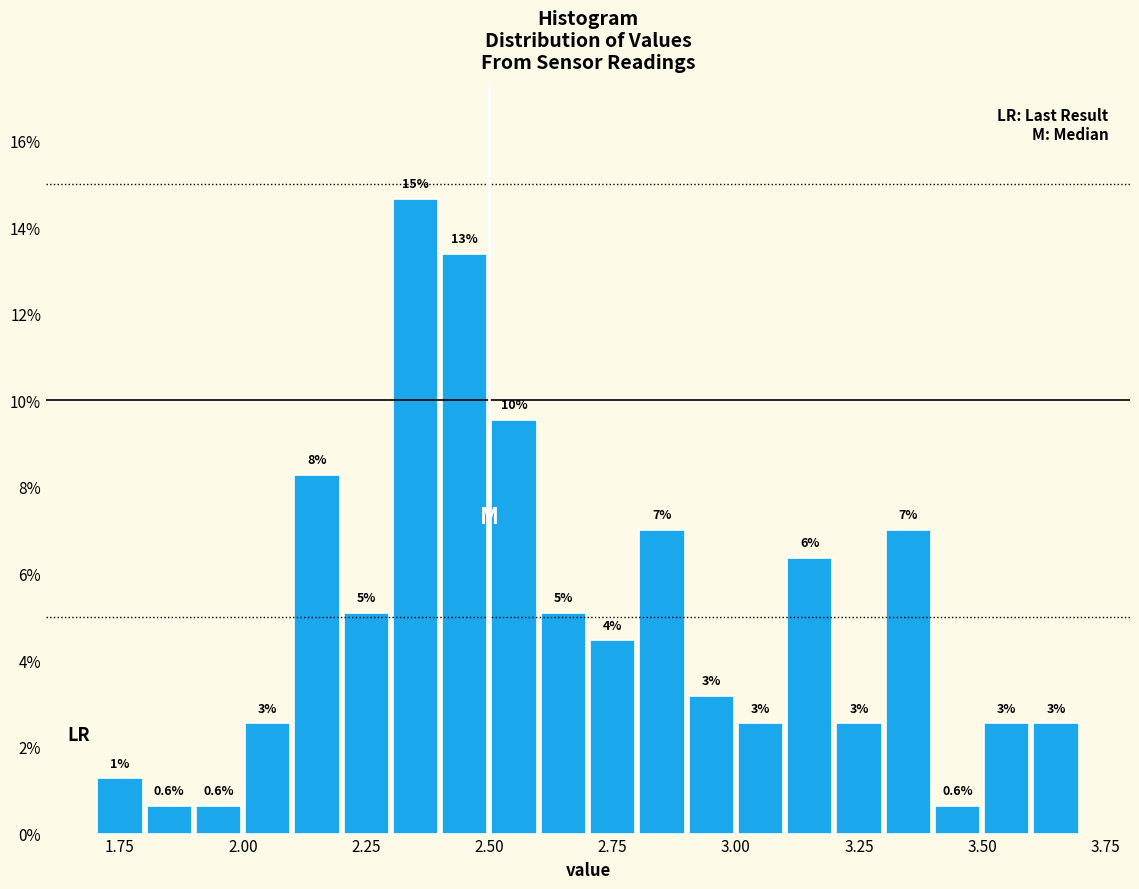

Around what value on the x-axis is the tallest bar? Give the approximate position of its centre, as read against the axis.

2.35